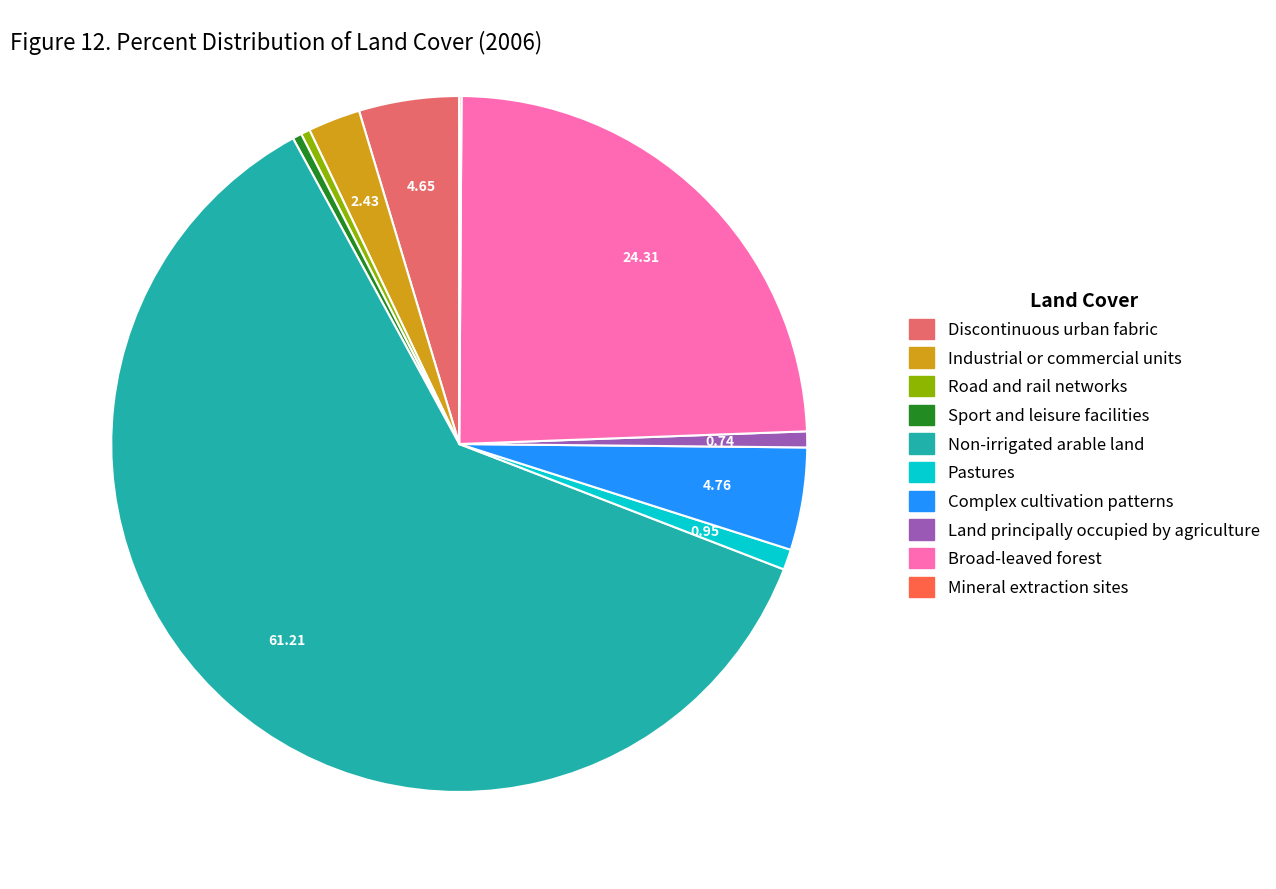

Do Road and rail networks and Industrial or commercial units together represent more than half of the pie?

No